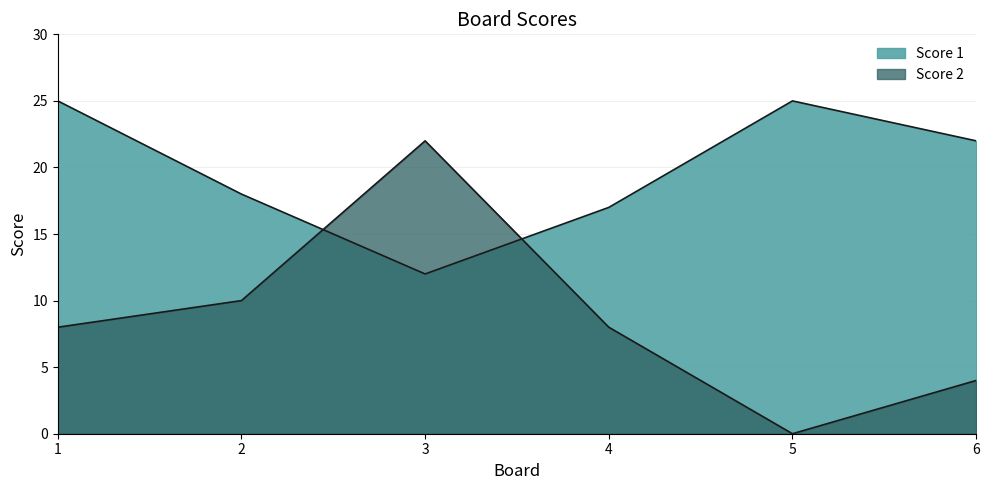

Where is Score 1 nearest to the value 18?

2